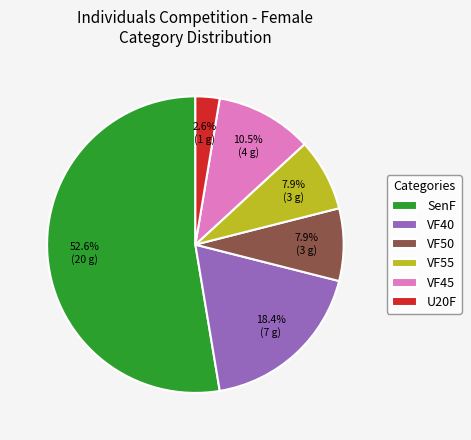

Do VF50 and VF55 together represent more than half of the pie?

No